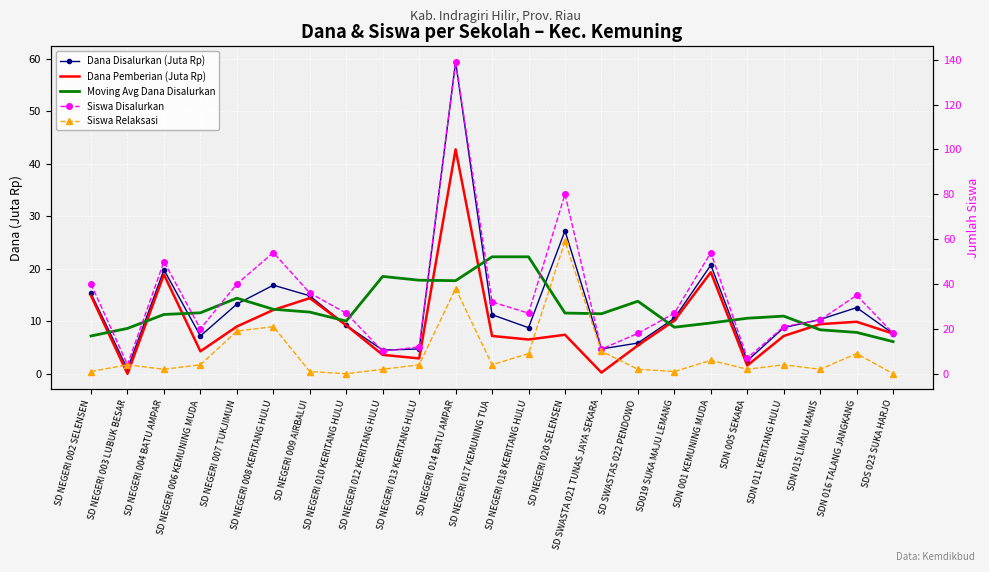

Reading left to right, what are all the values shown in this chart?

Dana Disalurkan (Juta Rp): 15.3	0.9	19.8	7.2	13.3	16.9	14.8	9.2	4.5	4.7	59.4	11.2	8.8	27.2	4.7	5.8	10.6	20.7	2.5	8.8	10.3	12.6	7.7
Dana Pemberian (Juta Rp): 14.8	0.0	18.9	4.3	9.0	12.2	14.4	9.2	3.6	2.9	42.8	7.2	6.5	7.4	0.2	5.4	10.1	19.4	1.6	7.2	9.4	9.9	7.7
Moving Avg Dana Disalurkan: 7.2	8.6	11.3	11.6	14.4	12.3	11.7	10.0	18.5	17.8	17.7	22.3	22.3	11.6	11.4	13.8	8.9	9.7	10.6	11.0	8.4	7.9	6.1
Siswa Disalurkan: 40.0	4.0	50.0	20.0	40.0	54.0	36.0	27.0	10.0	12.0	139.0	32.0	27.0	80.0	11.0	18.0	27.0	54.0	7.0	21.0	24.0	35.0	18.0
Siswa Relaksasi: 1.0	4.0	2.0	4.0	19.0	21.0	1.0	0.0	2.0	4.0	38.0	4.0	9.0	59.0	10.0	2.0	1.0	6.0	2.0	4.0	2.0	9.0	0.0